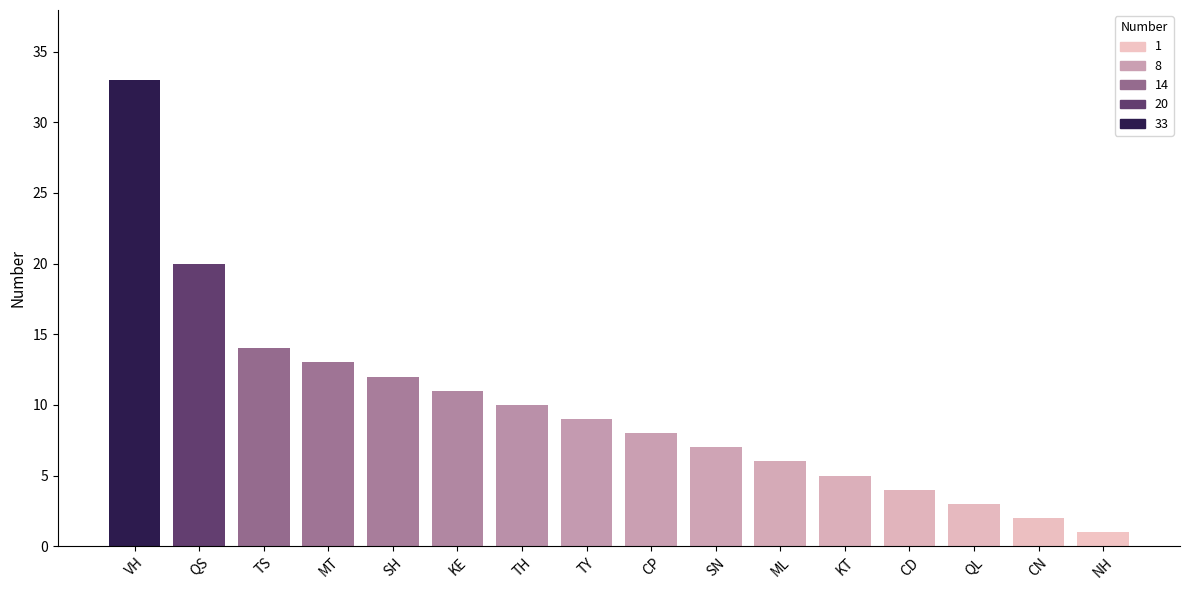

Which label corresponds to the largest value in the chart?

VH